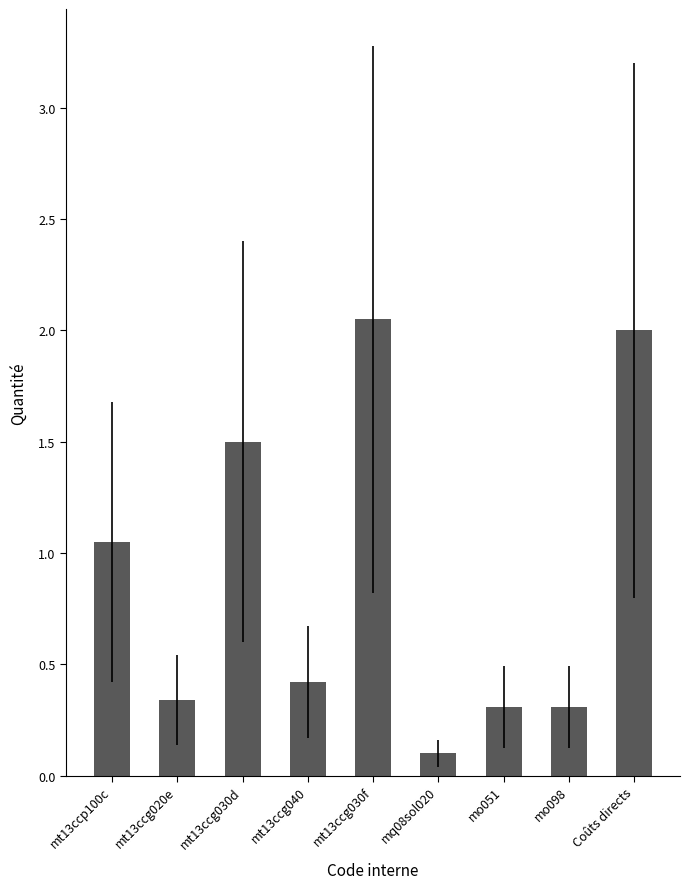

What is the minimum value shown in the chart?

0.1